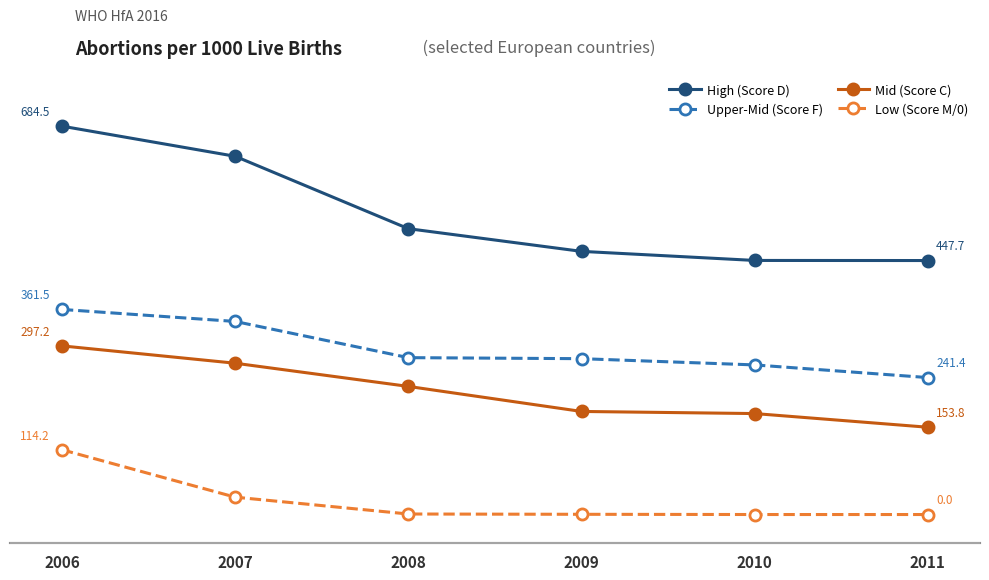

Does the chart have visible grid lines?

No